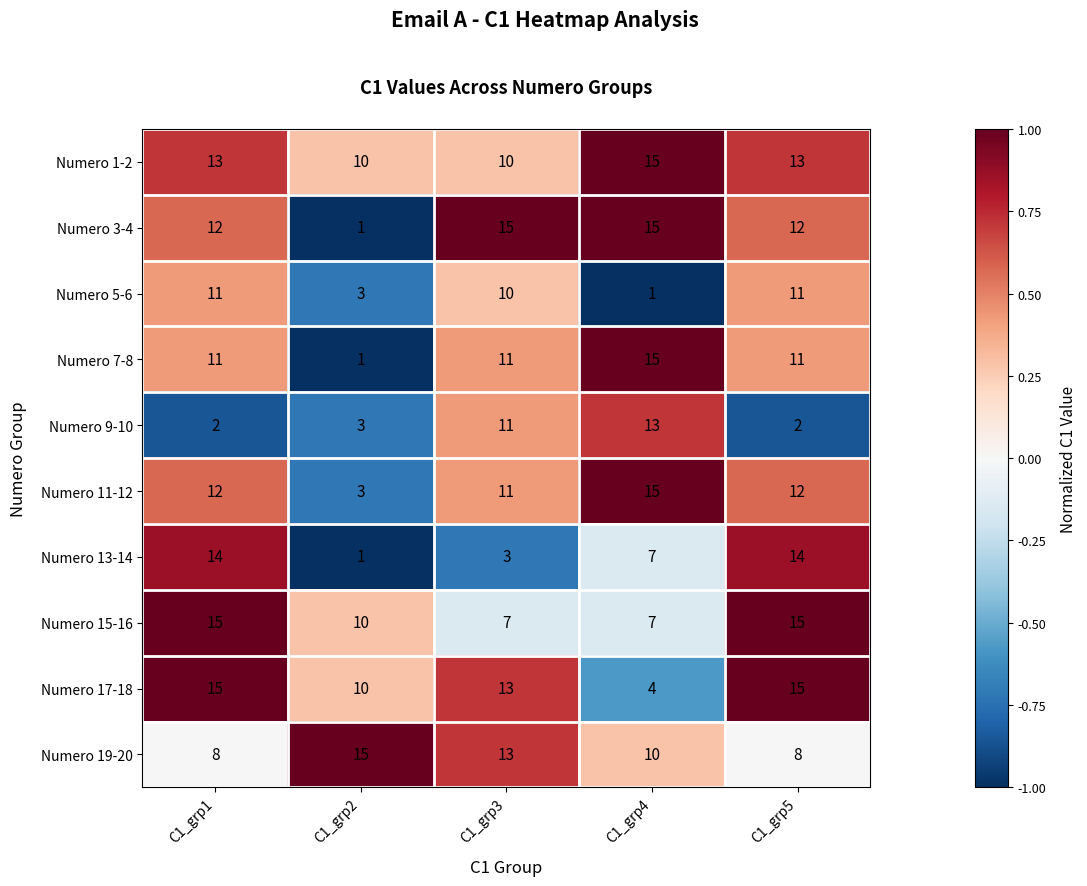

True or false: Numero 7-8 has a value of 15 at C1_grp4.

True